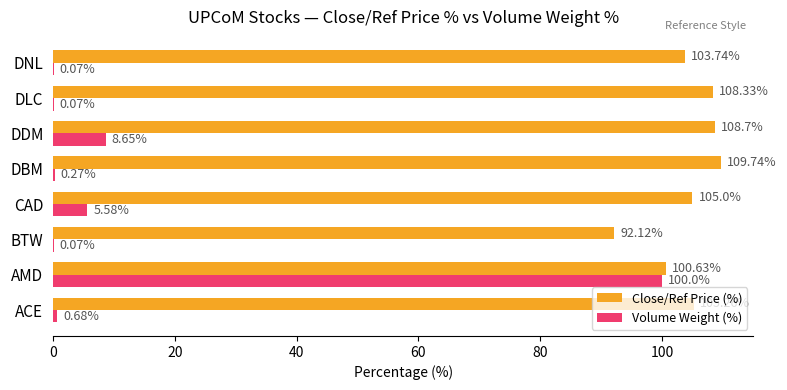

What is the sum of all Volume Weight (%) values?

115.4